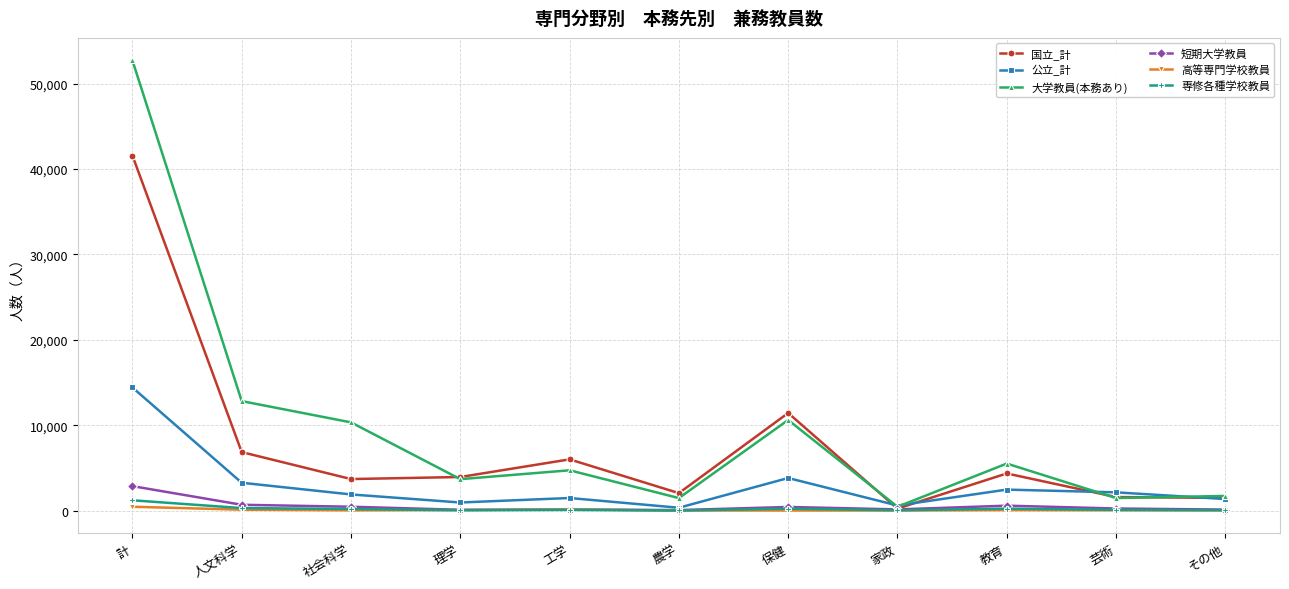

Is it true that 国立_計 equals 2040 at 農学?

True